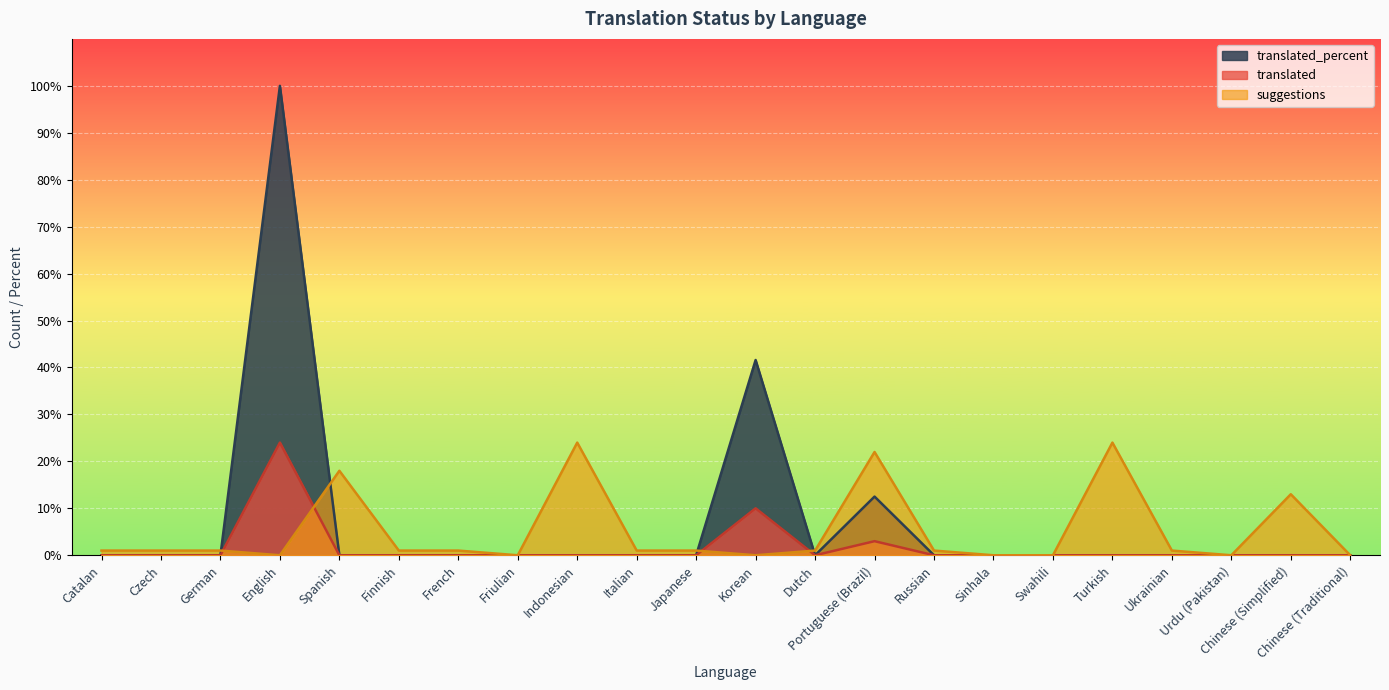

At which label does translated_percent reach its peak?

English